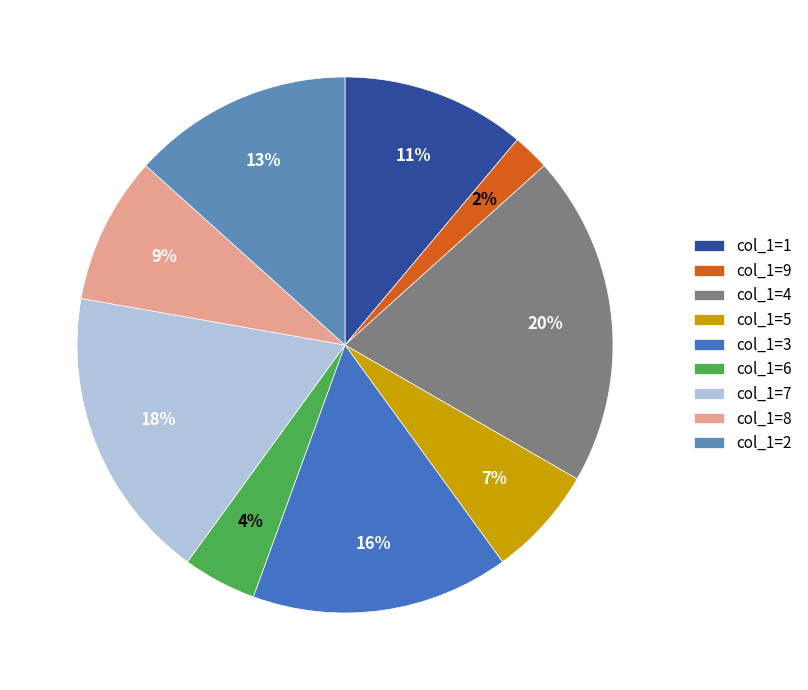

Which slice is the largest?

col_1=4